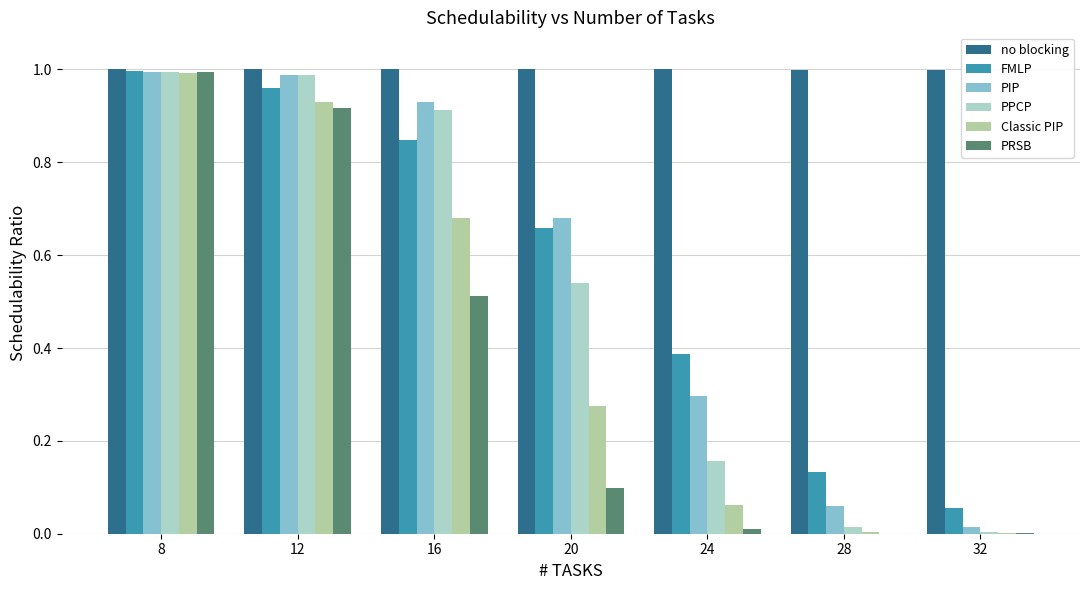

The FMLP series shows 0.2 at 28. True or false?

False